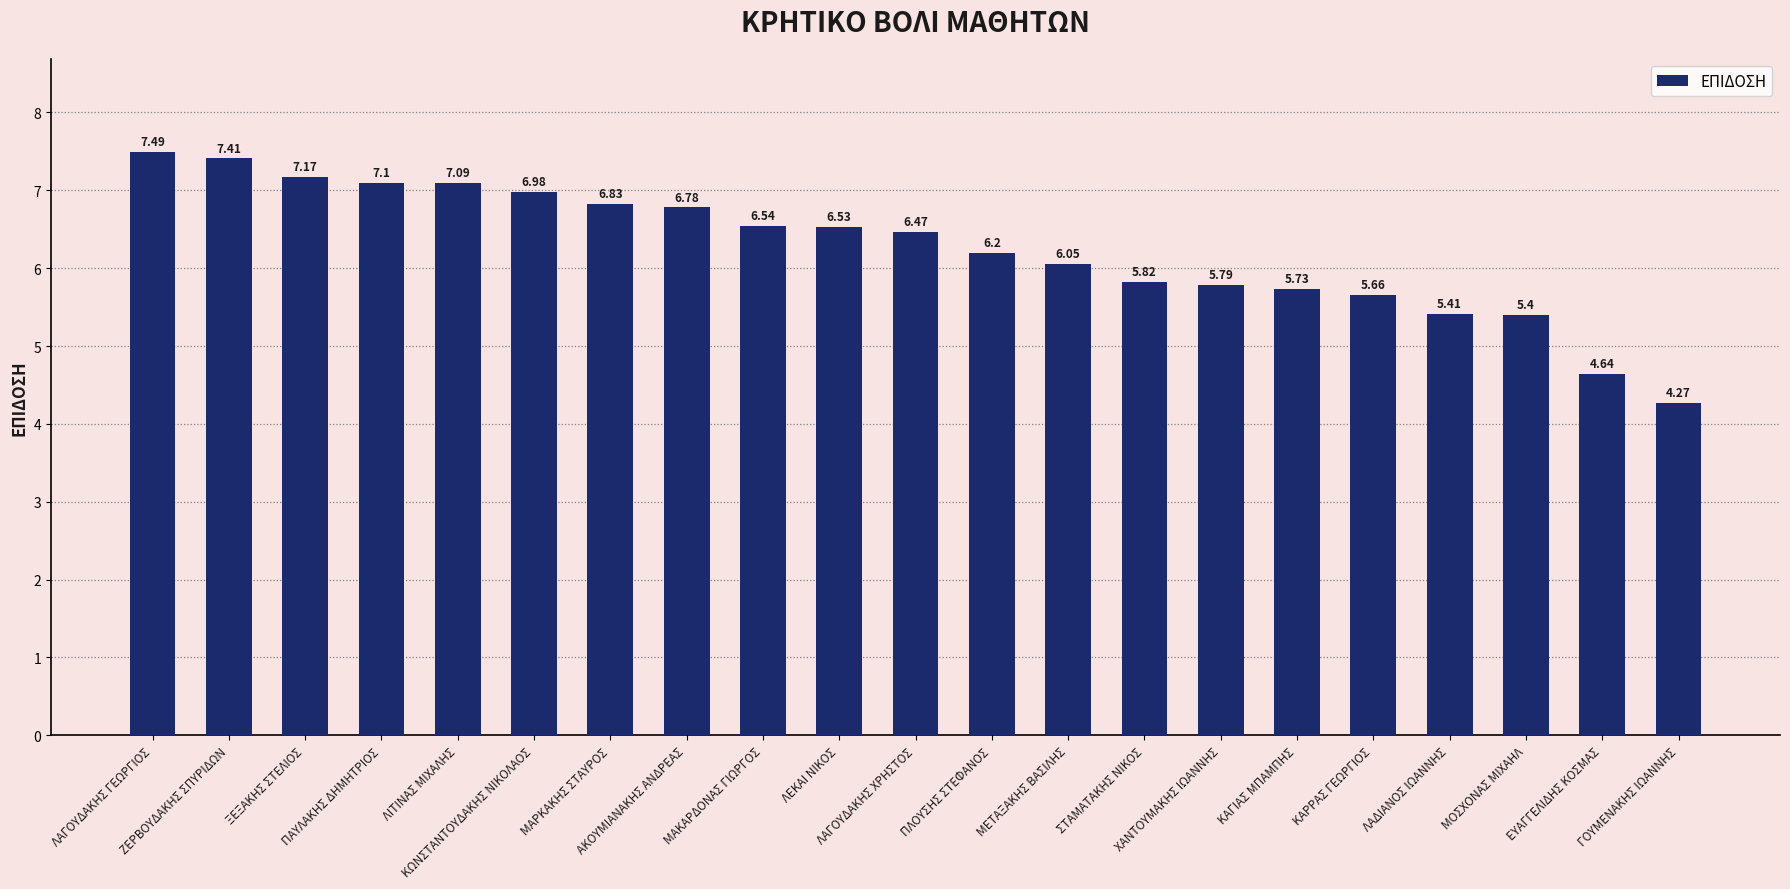

What is the difference between the second highest and second lowest values?

2.8